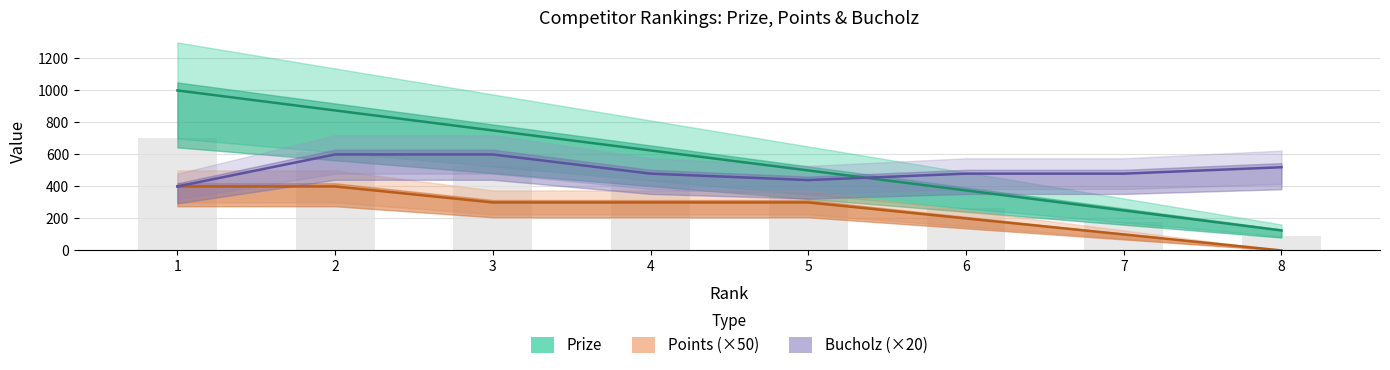

Reading left to right, extract all data points from this chart.

Prize: 1=1000	2=875	3=750	4=625	5=500	6=375	7=250	8=125
Points: 1=400	2=400	3=300	4=300	5=300	6=200	7=100	8=0
Bucholz: 1=400	2=600	3=600	4=480	5=440	6=480	7=480	8=520